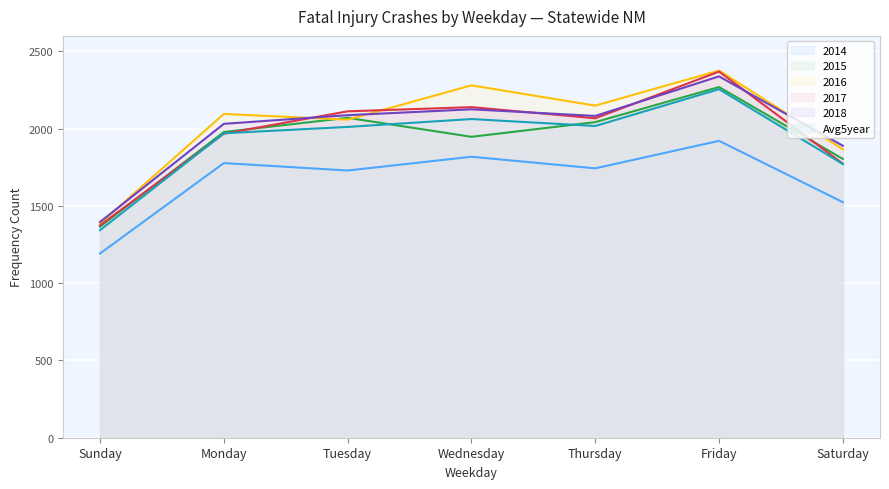

Which series has the widest spread of values?

2017